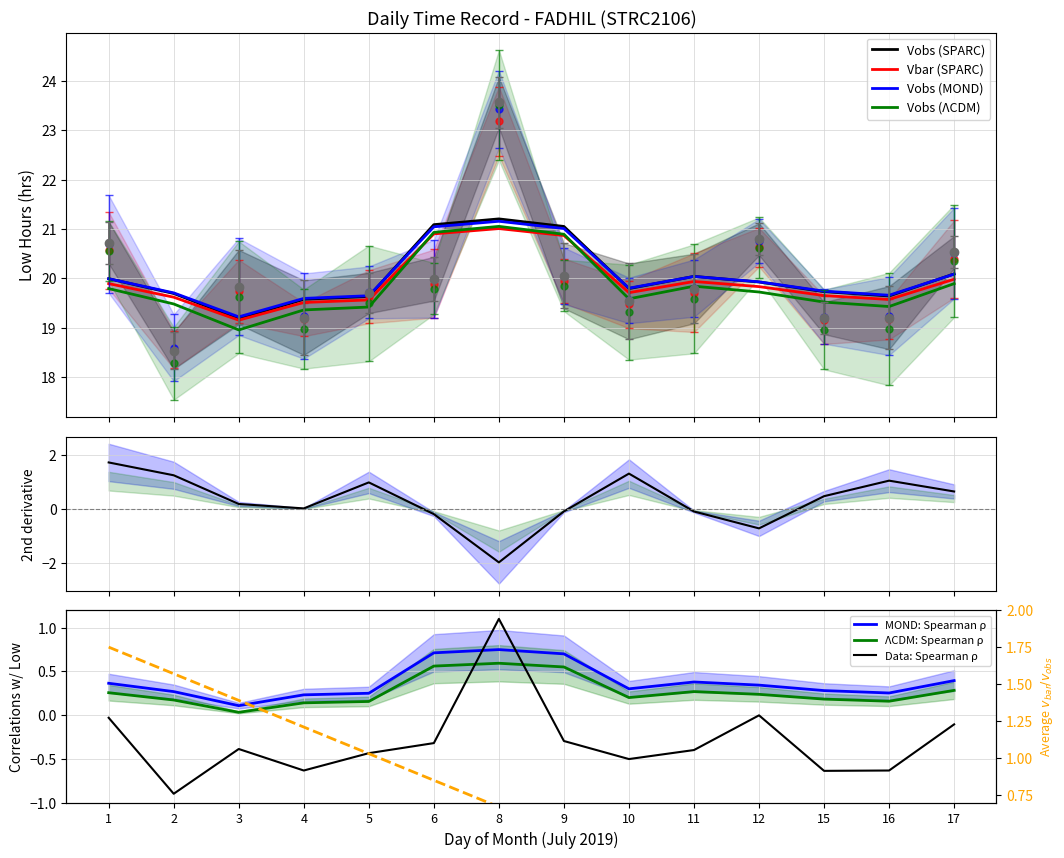

Reading right to left, what are all the values shown in this chart?

17=20.4	16=19.2	15=19.2	12=20.6	11=19.7	10=19.5	9=19.9	8=23.2	6=19.9	5=19.6	4=19.2	3=19.7	2=18.5	1=20.6